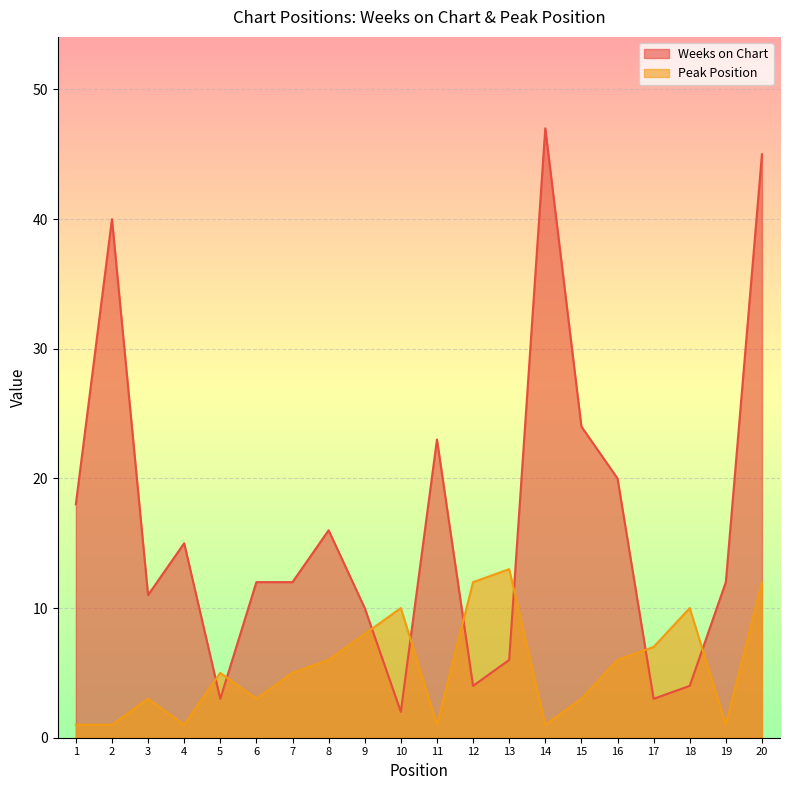

How many intersections are there between Peak Position and Weeks on Chart?

8